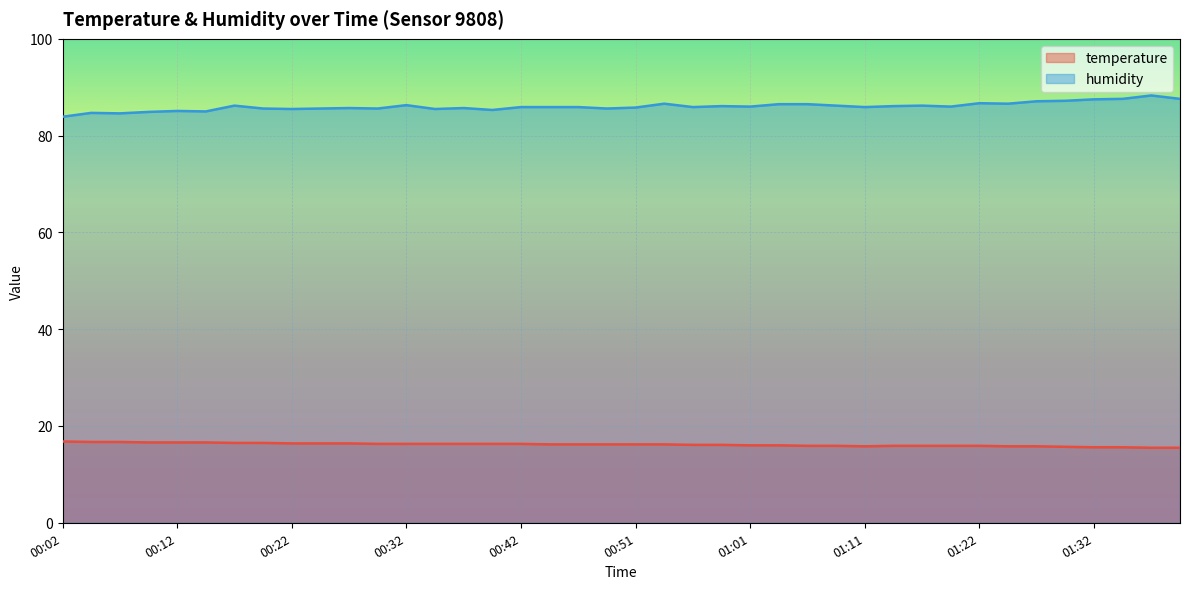

In temperature, how many points are lower than both neighbors (excluding endpoints)?

1